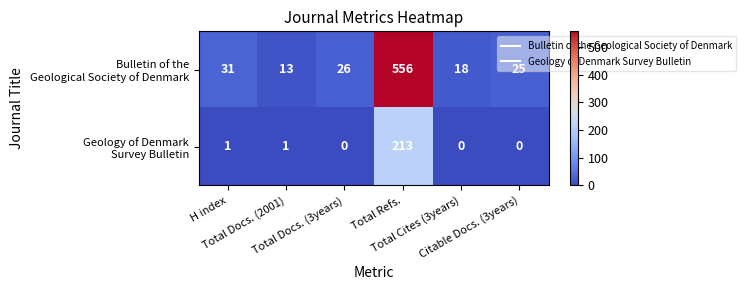

Rank the series by their maximum value, from highest to lowest.

Bulletin of the Geological Society of Denmark, Geology of Denmark Survey Bulletin